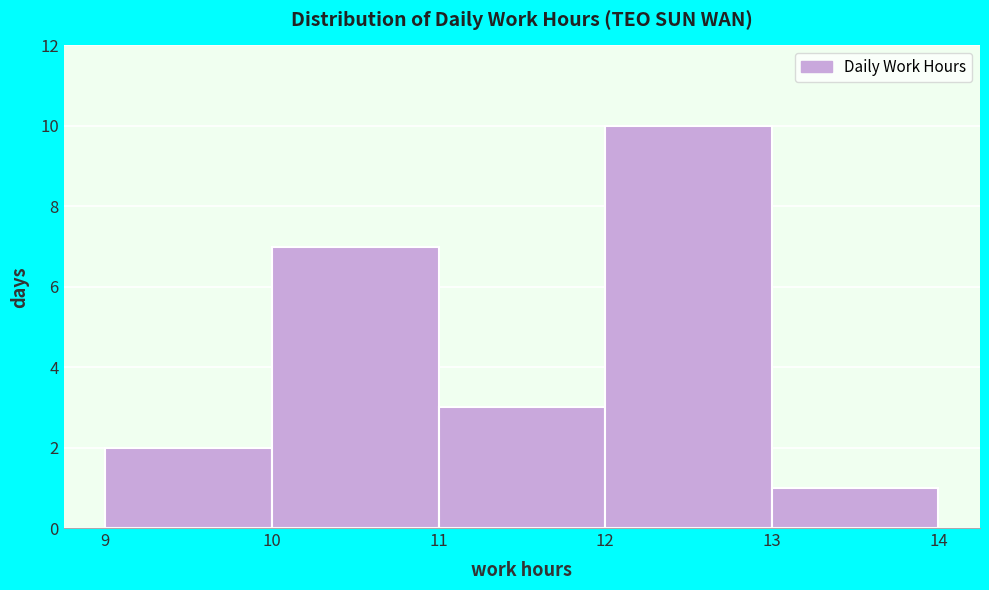

Reading left to right, list every bar in this chart as the range it spans on the x-axis followed by its height. The values are not printed on the chart, so give them approximately, as read against the axis.

9 to 10: 2
10 to 11: 7
11 to 12: 3
12 to 13: 10
13 to 14: 1